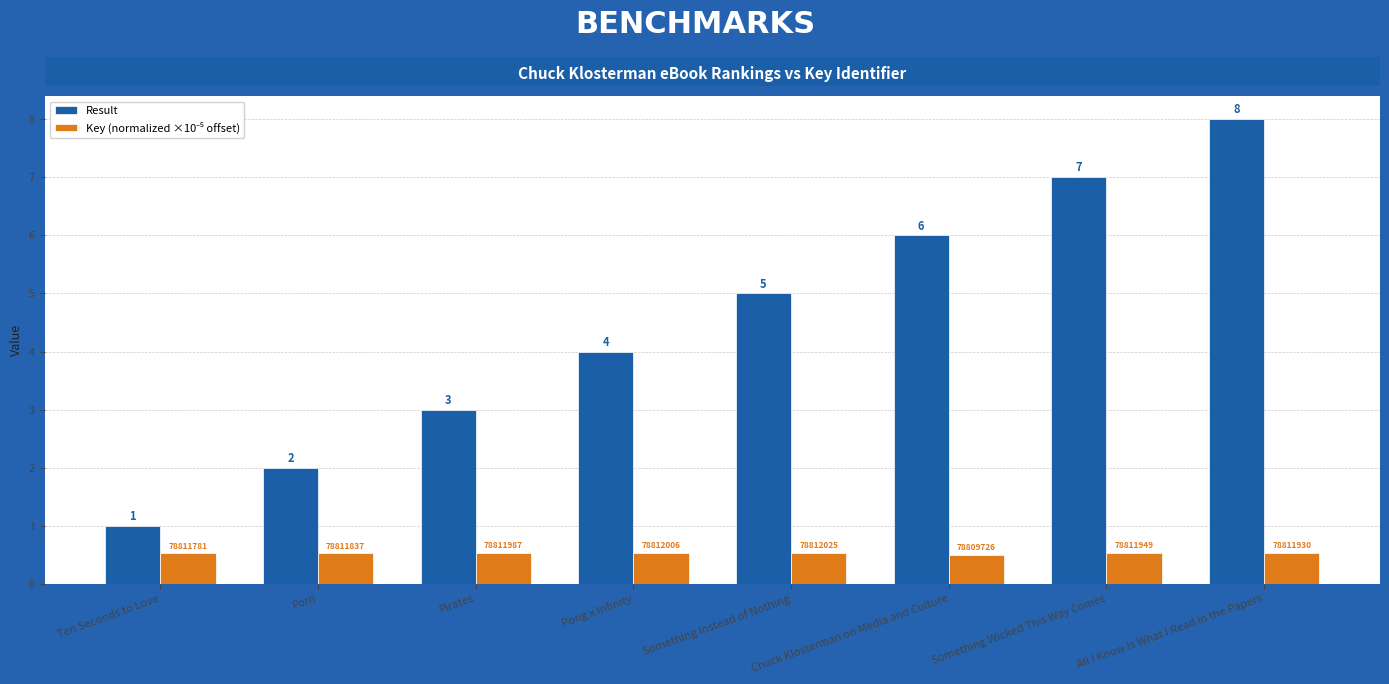

The Result series shows 6.0 at Chuck Klosterman on Media and Culture. True or false?

True